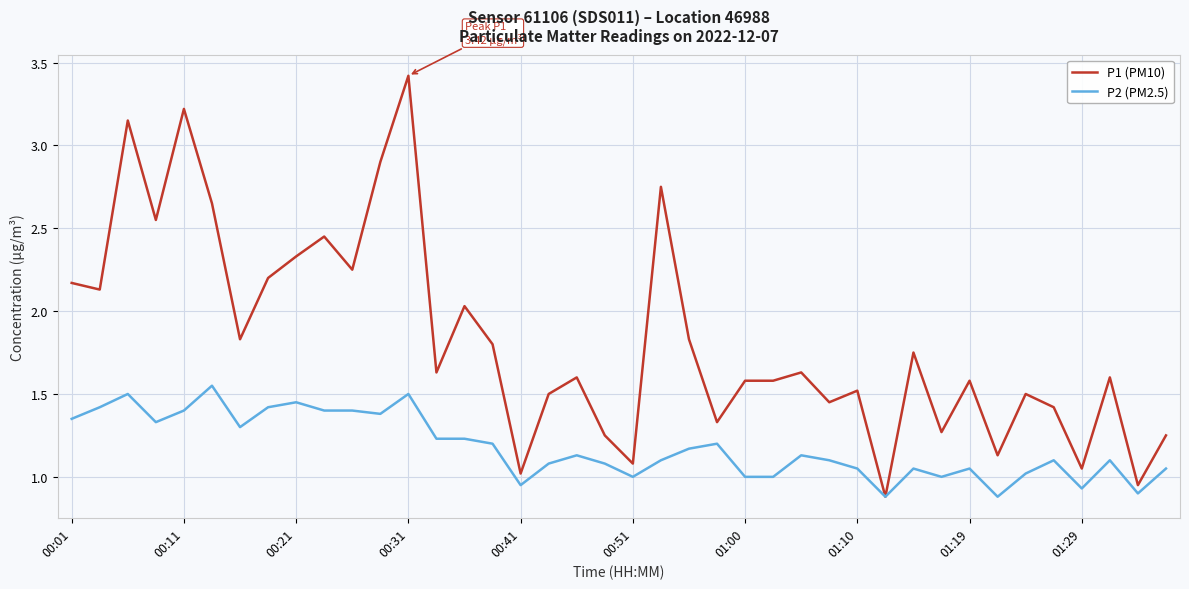

What is the greatest value displayed?

3.4